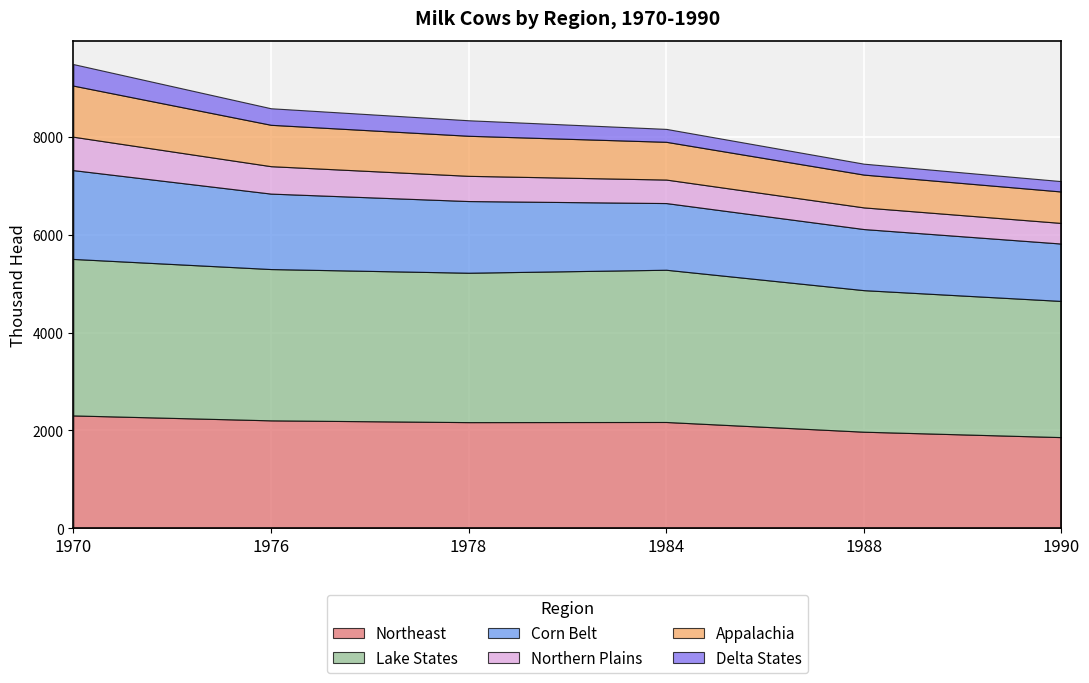

True or false: Lake States and Delta States intersect in this chart.

False